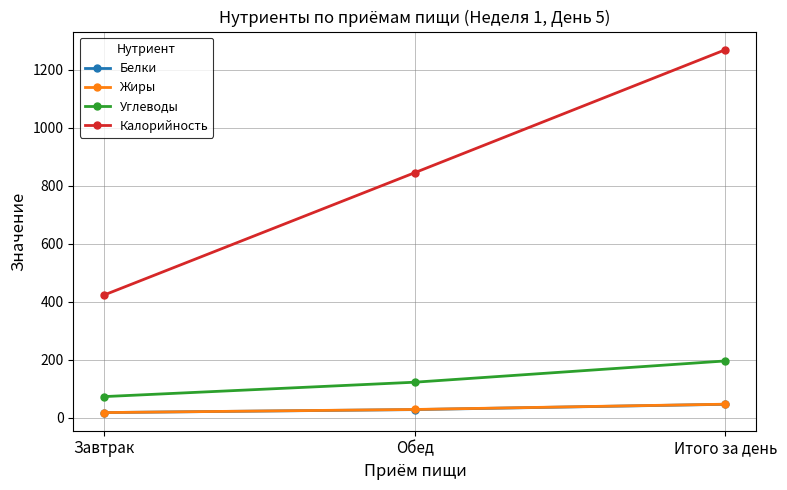

At which label does Калорийность reach its minimum?

Завтрак